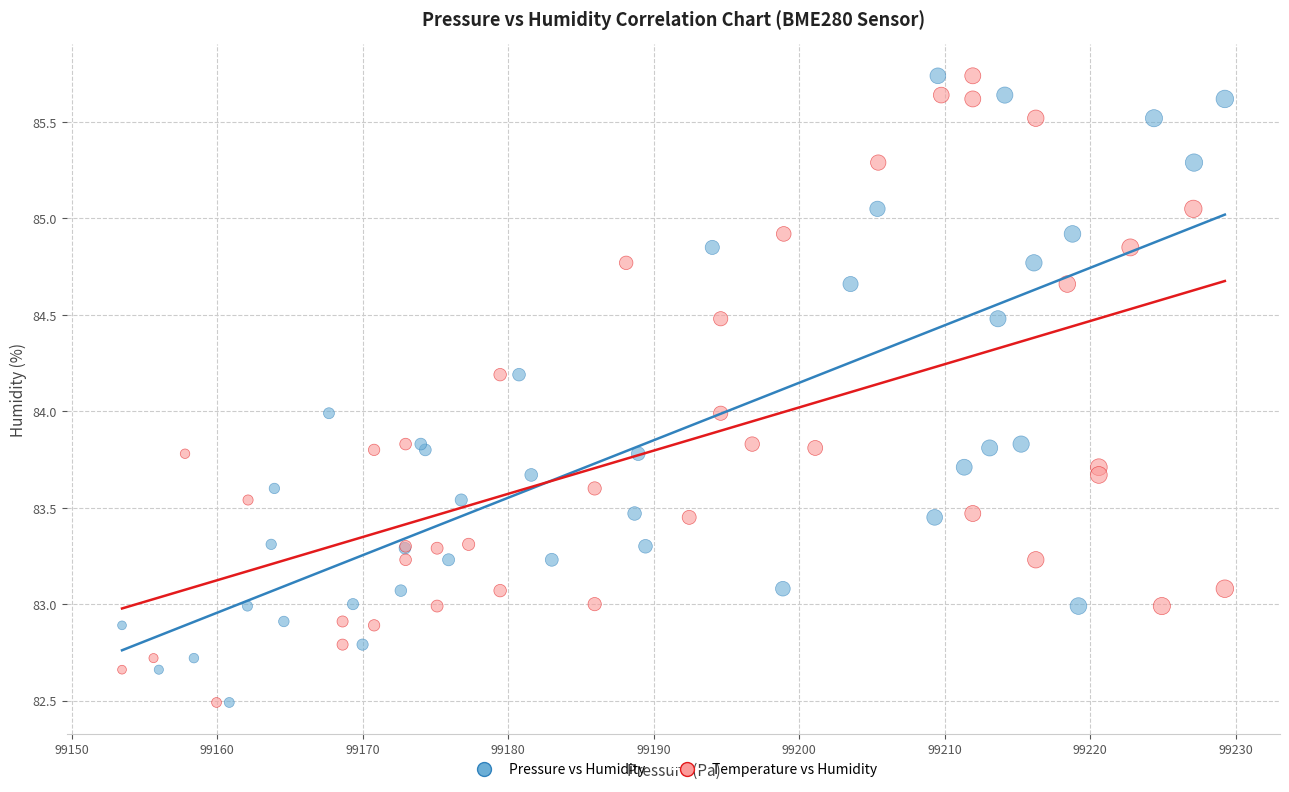

What are all the series names shown in the legend?

Pressure vs Humidity, Temperature vs Humidity